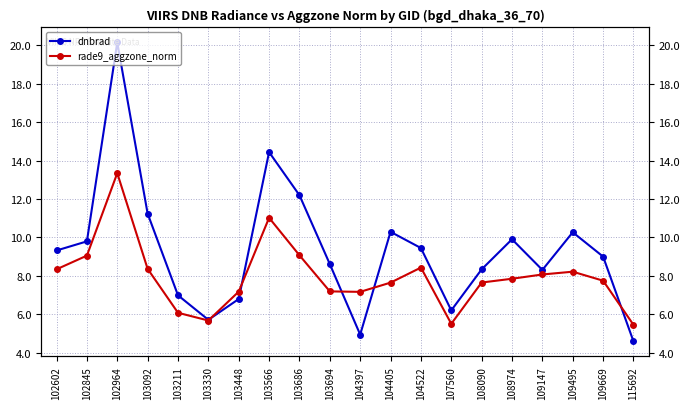

What is the value of the rade9_aggzone_norm point at the 11th from the left?

7.2